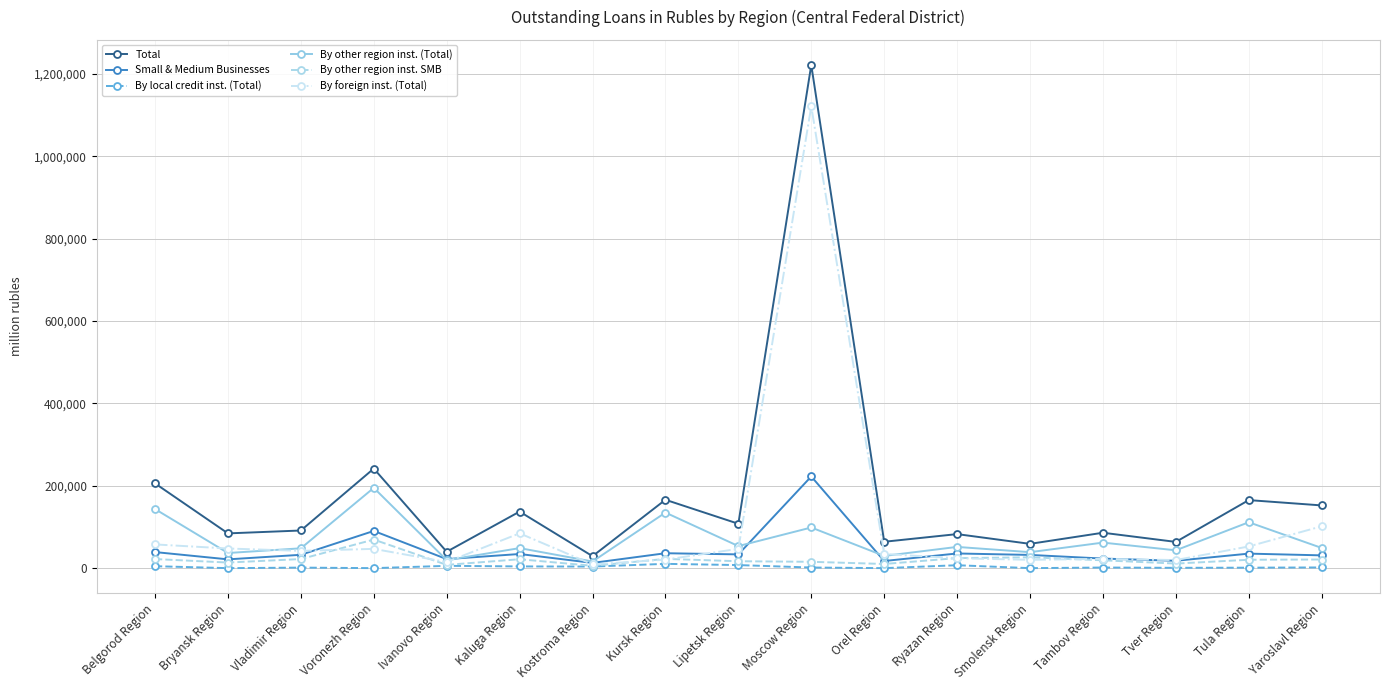

Count the number of data series in this chart.

6